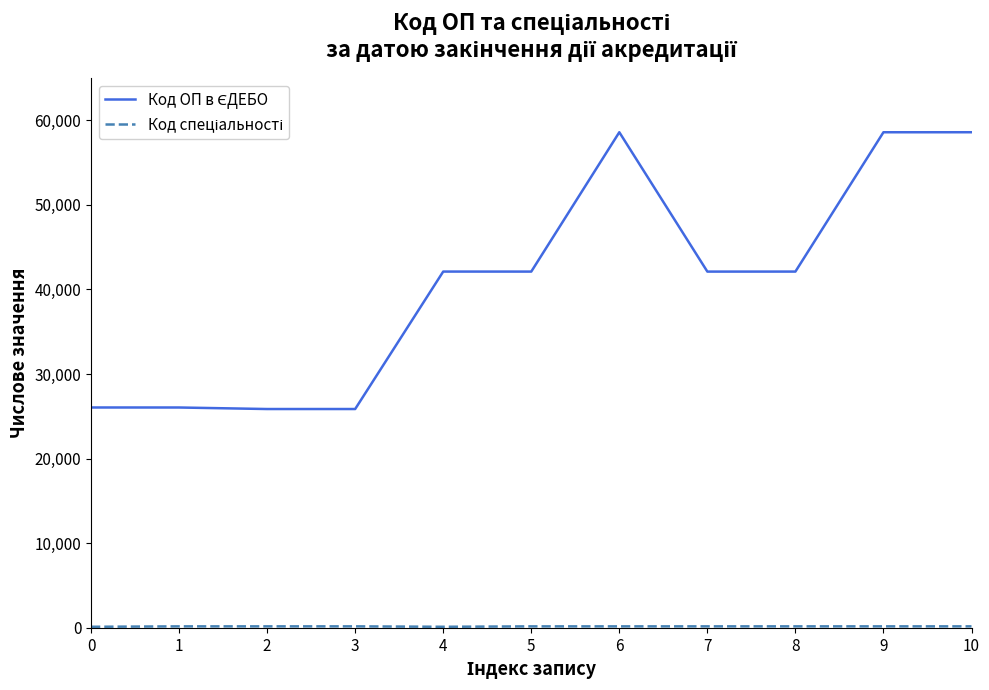

Is it true that Код ОП в ЄДЕБО equals 6364 at 3?

False